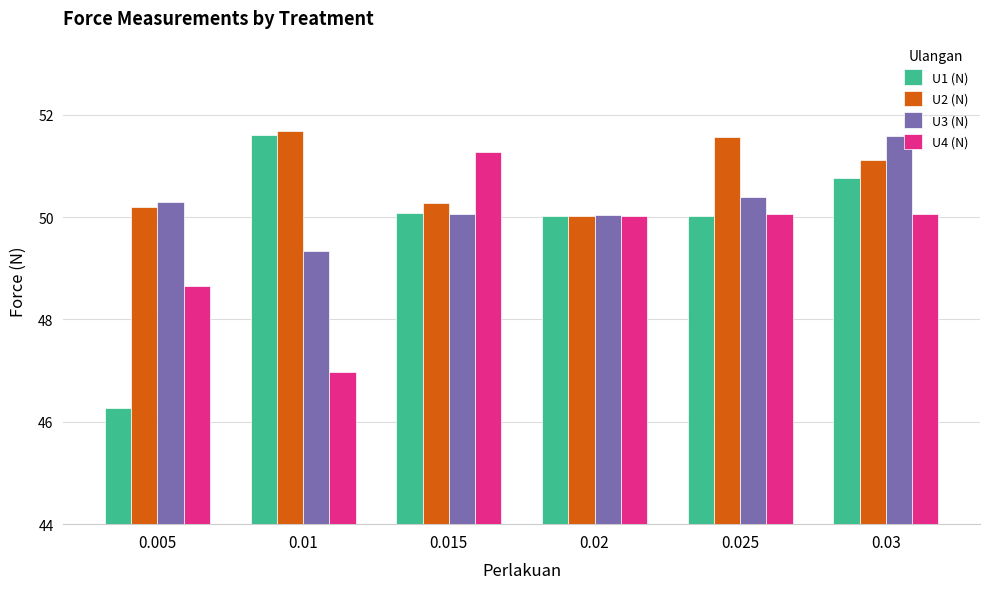

What is the smallest value displayed?

46.3